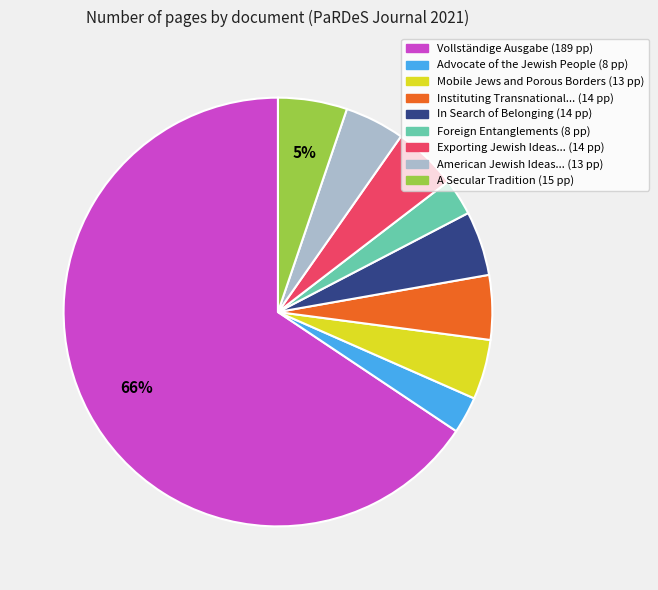

Is there any slice that represents more than half of the pie?

Yes